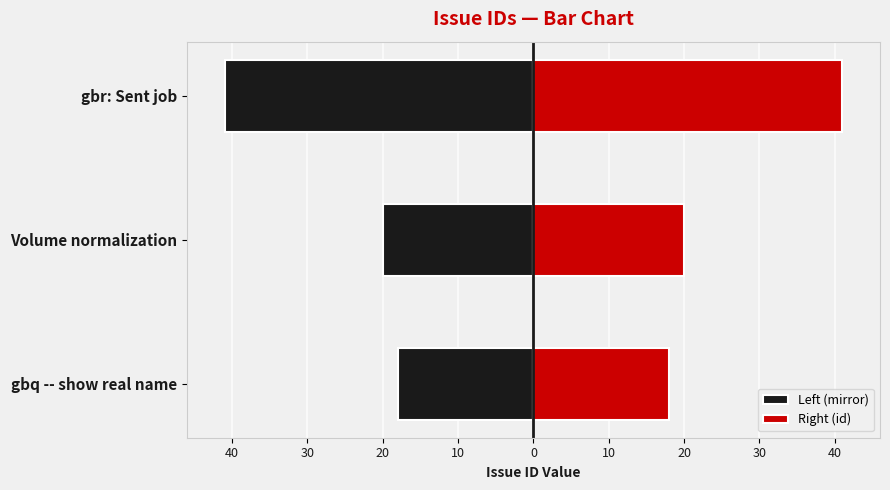

Which series changed the most between Volume normalization and gbr: Sent job?

left